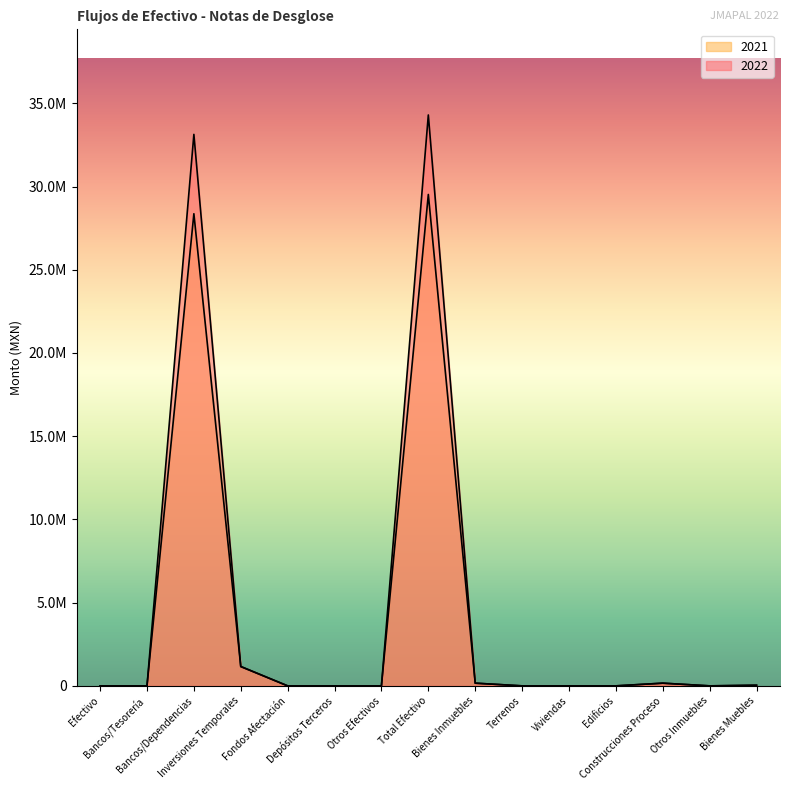

True or false: 2022 has a value of 0.0 at Fondos Afectación.

True